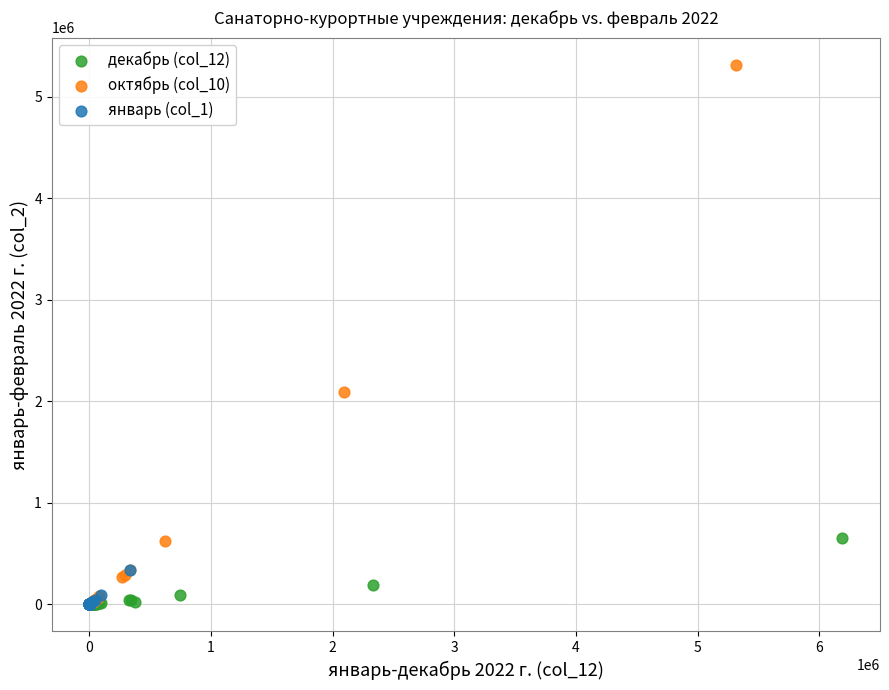

Which series contains the highest Y value?

октябрь (col_10)